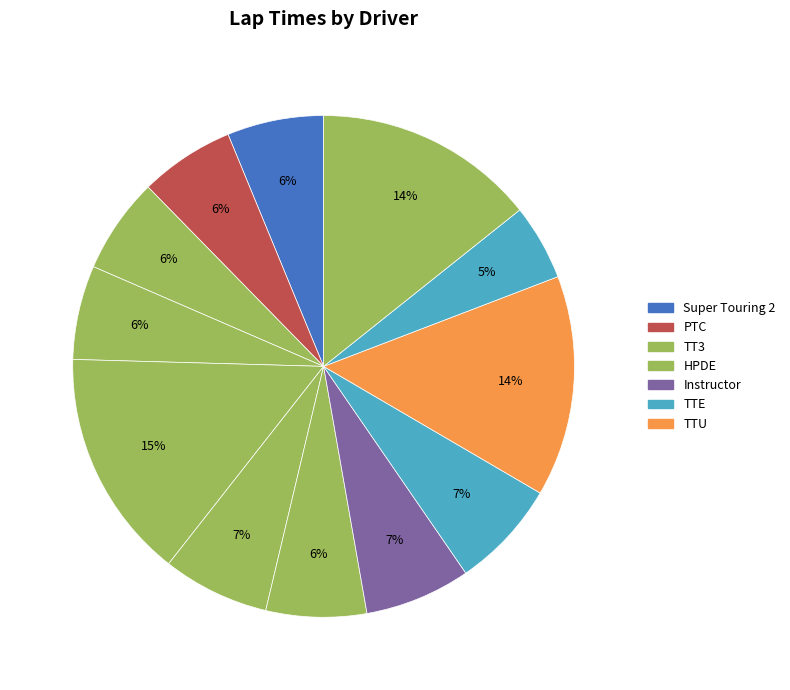

How many slices are in this pie chart?

12